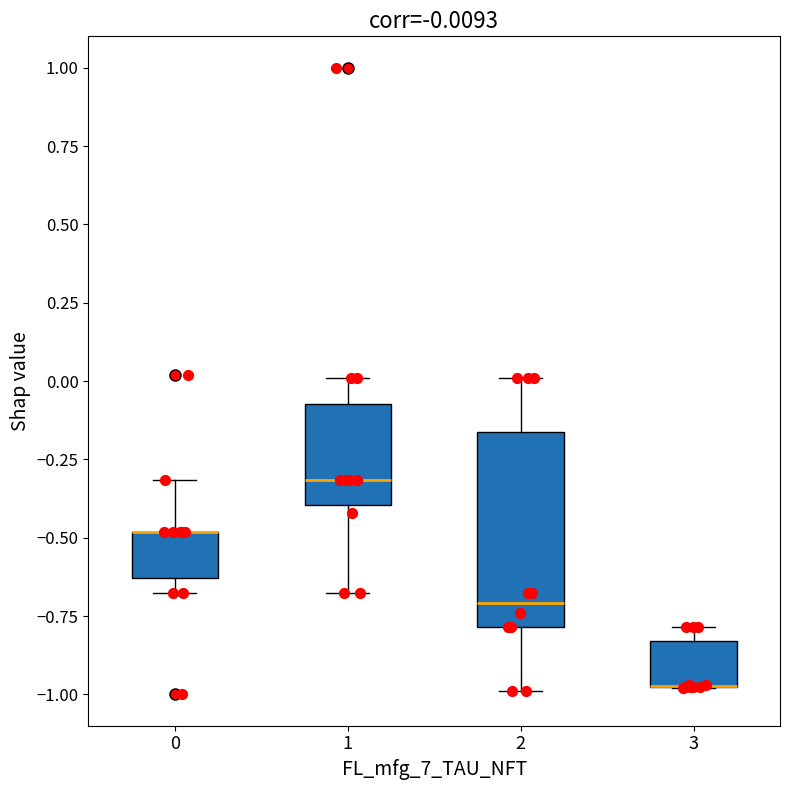

Which box is the tallest, from its lower edge to its upper edge?

2